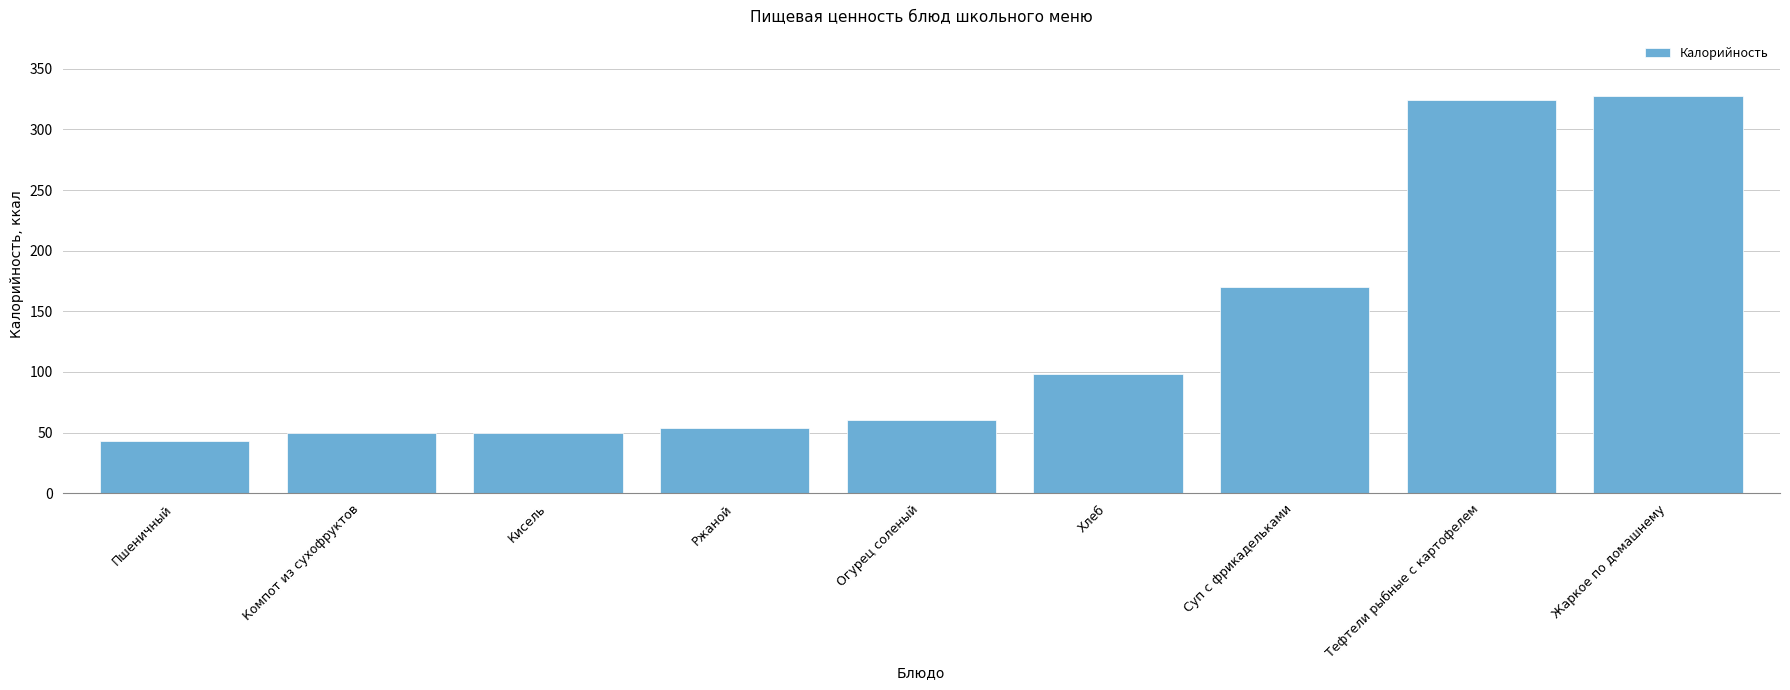

How many bars are there in total?

9